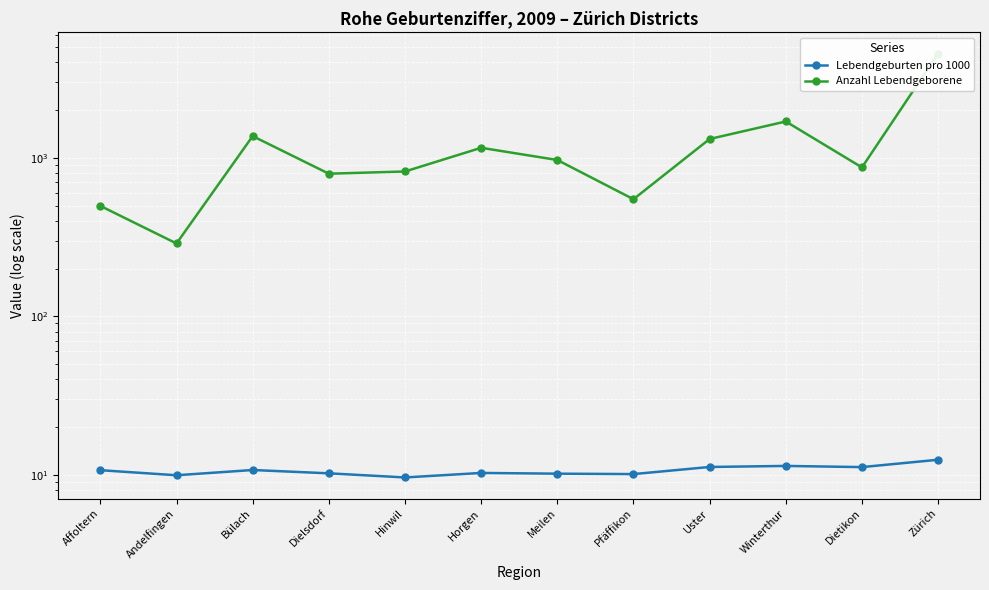

At Zürich, list the series in order from smallest to largest.

Lebendgeburten pro 1000, Anzahl Lebendgeborene